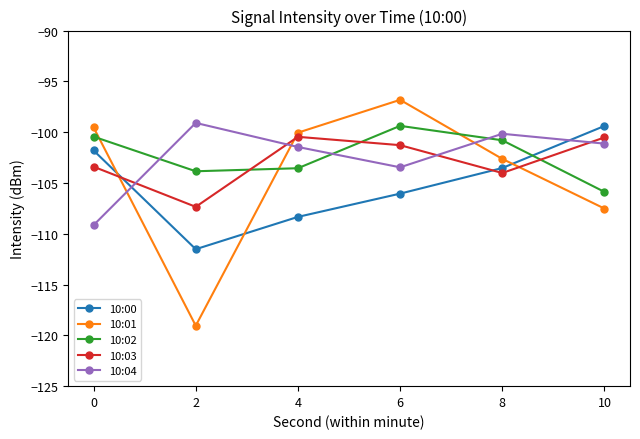

In 10:02, how many points are lower than both neighbors (excluding endpoints)?

1